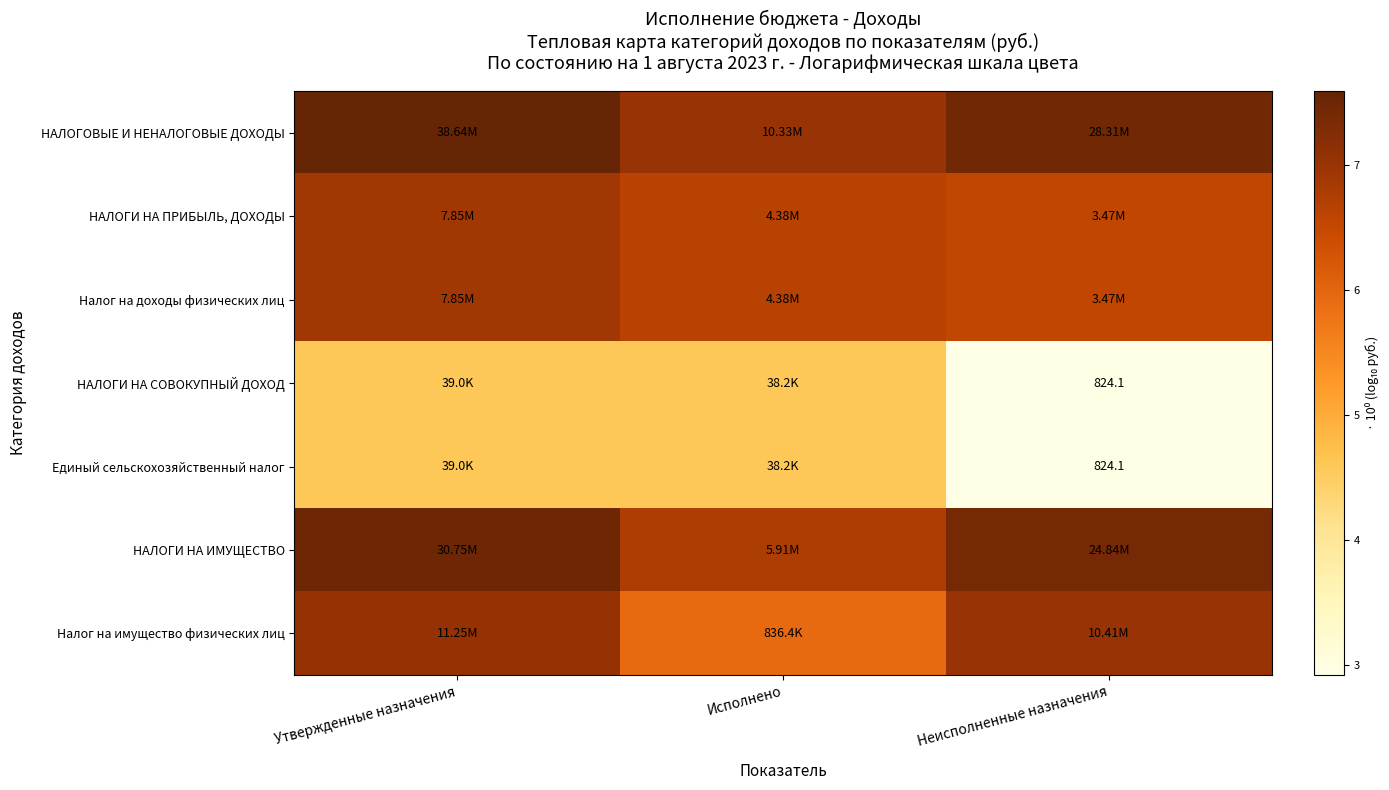

Rank the series by their maximum value, from lowest to highest.

НАЛОГИ НА СОВОКУПНЫЙ ДОХОД, Единый сельскохозяйственный налог, НАЛОГИ НА ПРИБЫЛЬ, ДОХОДЫ, Налог на доходы физических лиц, Налог на имущество физических лиц, НАЛОГИ НА ИМУЩЕСТВО, НАЛОГОВЫЕ И НЕНАЛОГОВЫЕ ДОХОДЫ